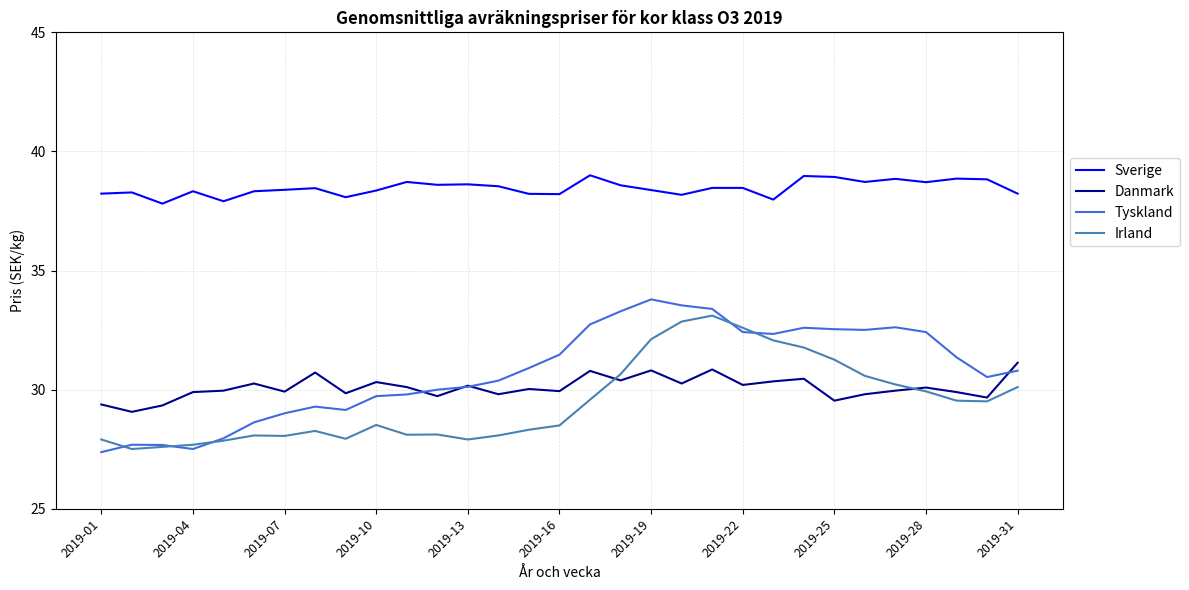

What is the maximum value for Sverige?

39.0